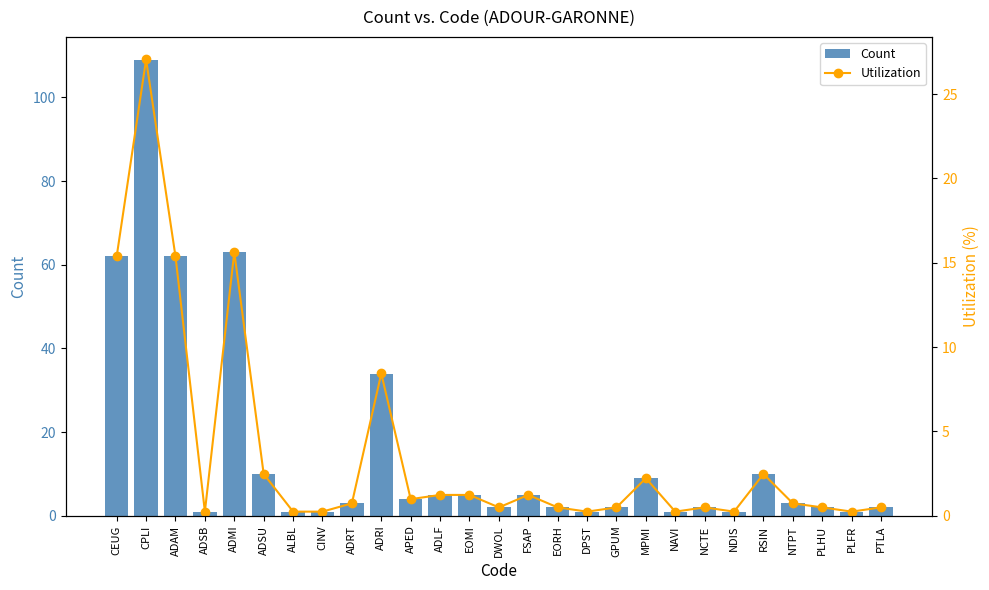

True or false: Count has a value of 4 at APED.

True